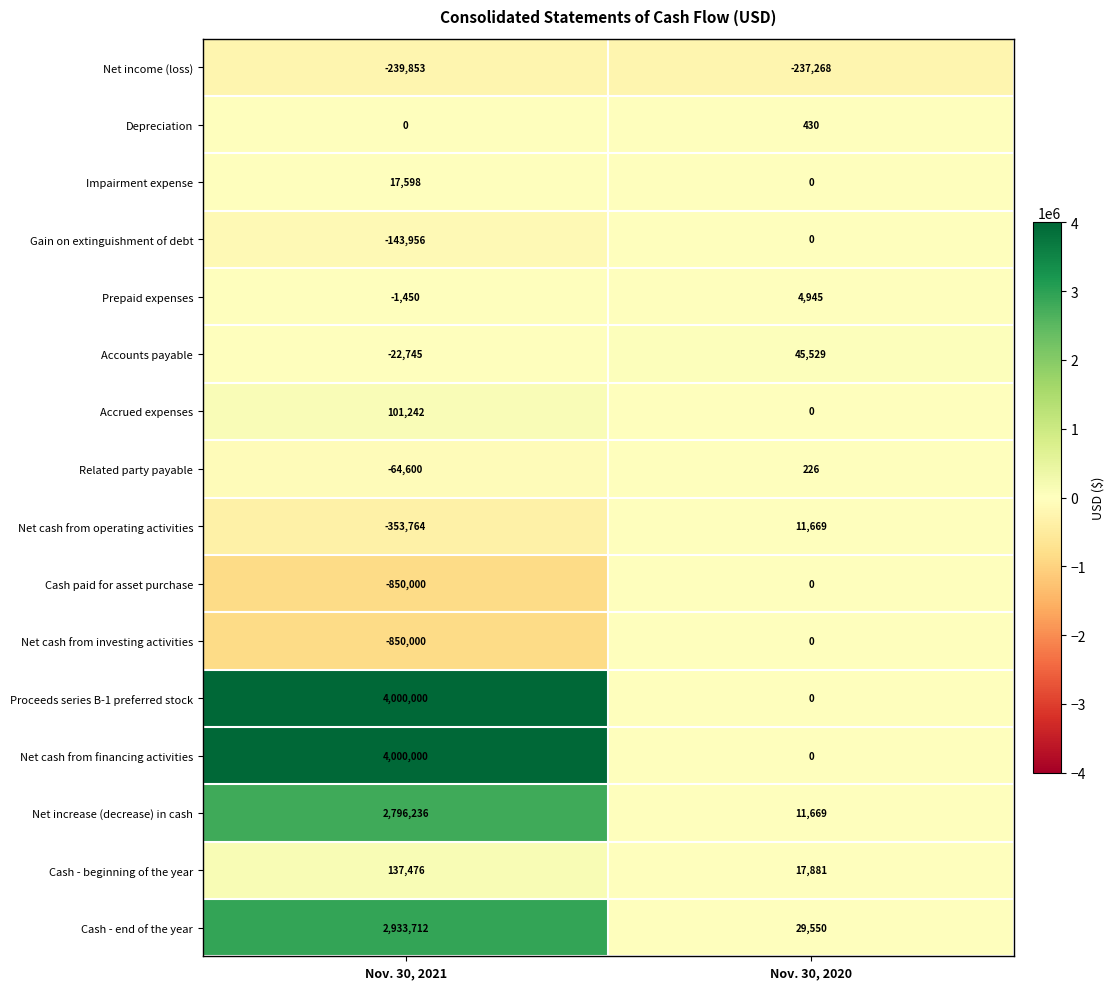

What is the difference between the highest and lowest values at Nov. 30, 2020?

282797